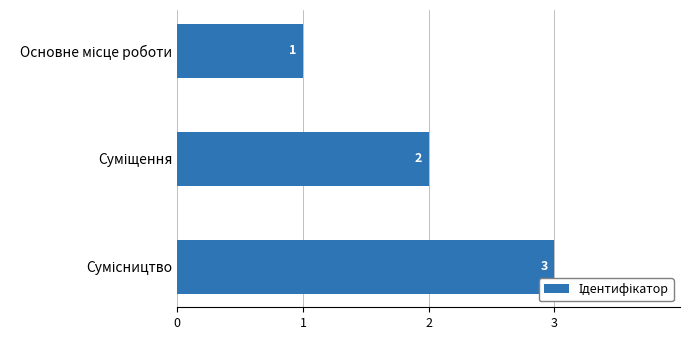

What is the maximum value shown in the chart?

3